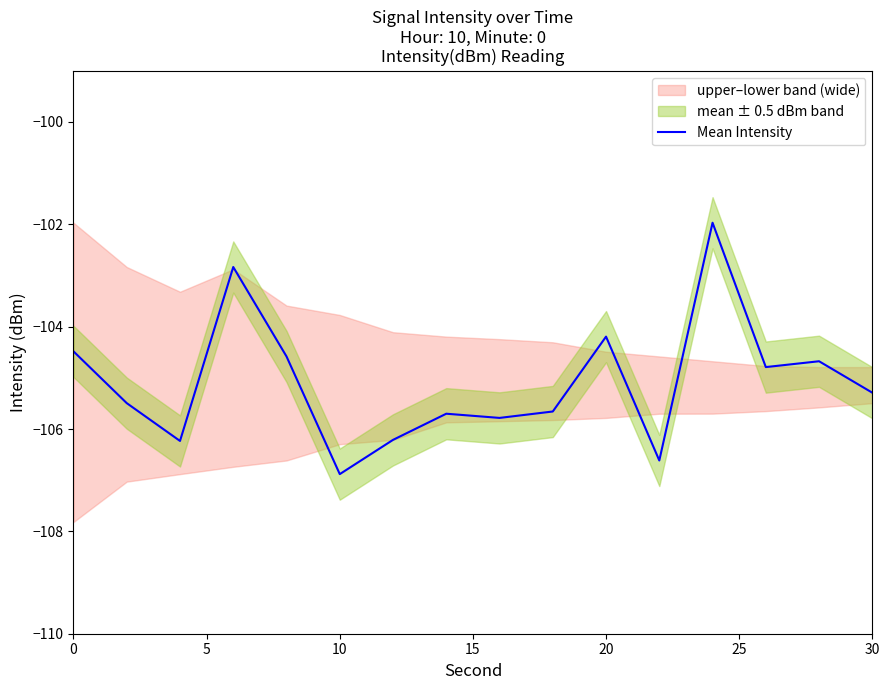

Is it true that Mean Intensity equals -104.2 at 20?

True